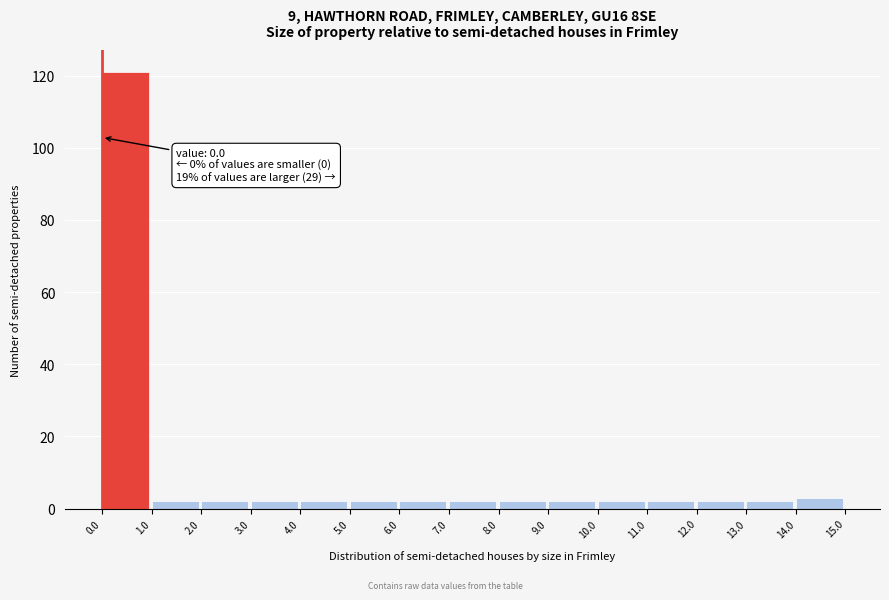

Which range on the x-axis has the tallest bar?

0.0 to 1.0